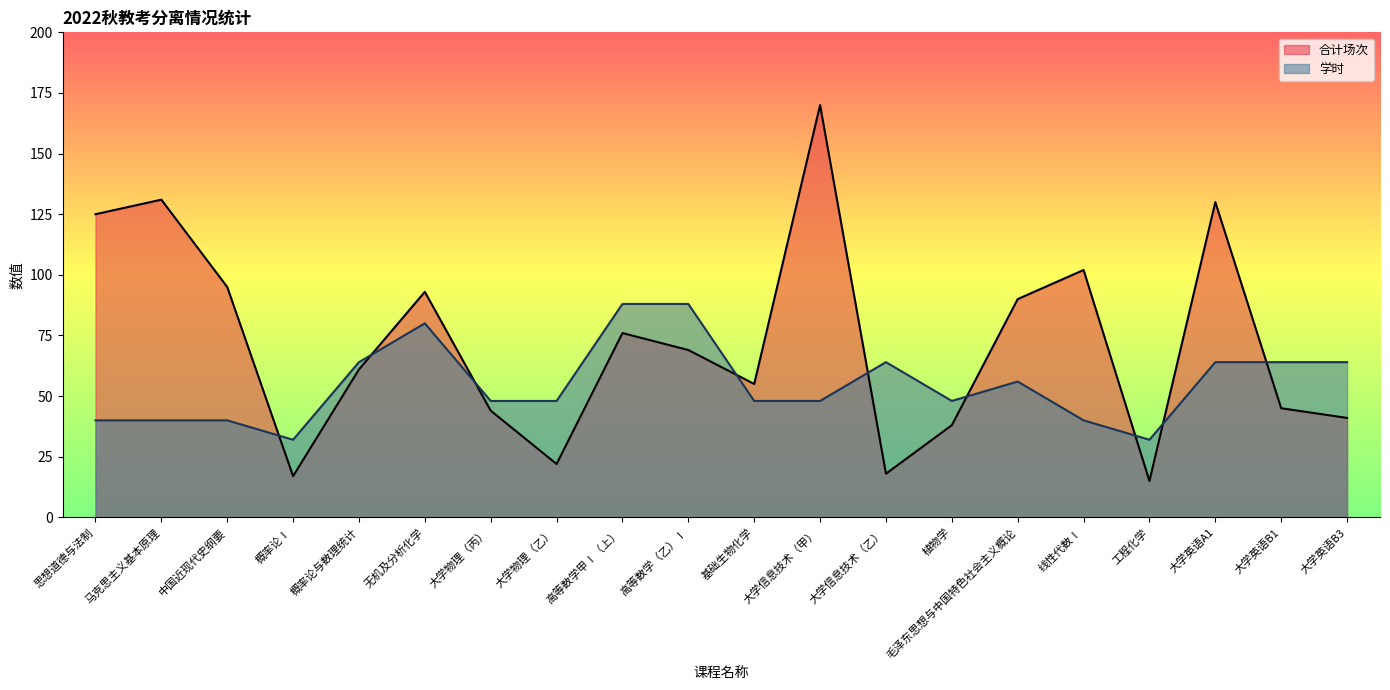

Does the chart have visible grid lines?

No